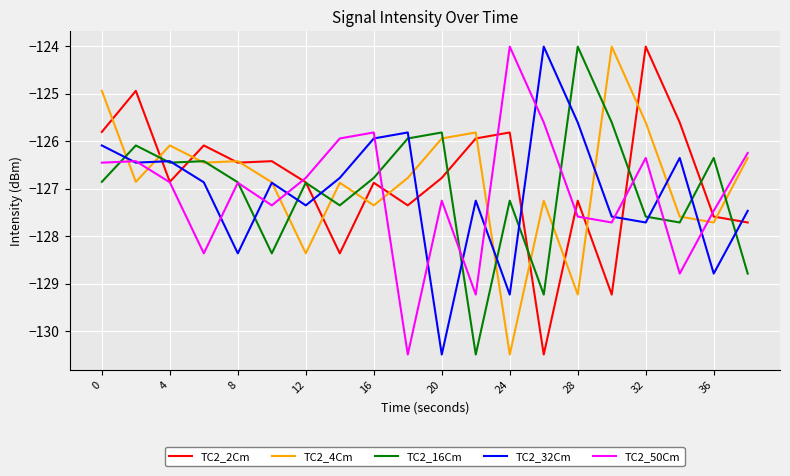

True or false: TC2_32Cm and TC2_16Cm cross at least once.

True